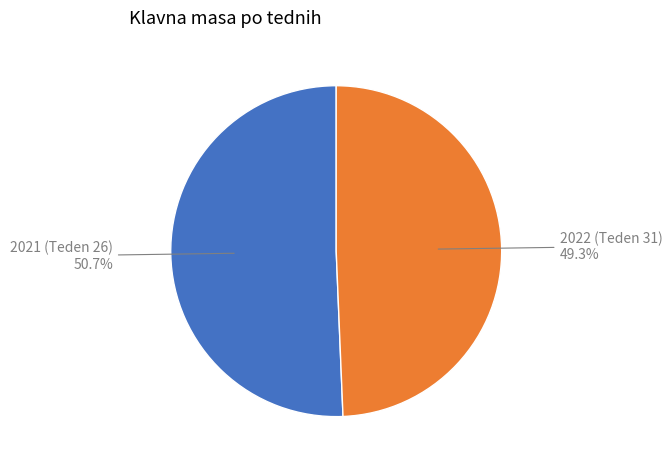

How many slices are in this pie chart?

2